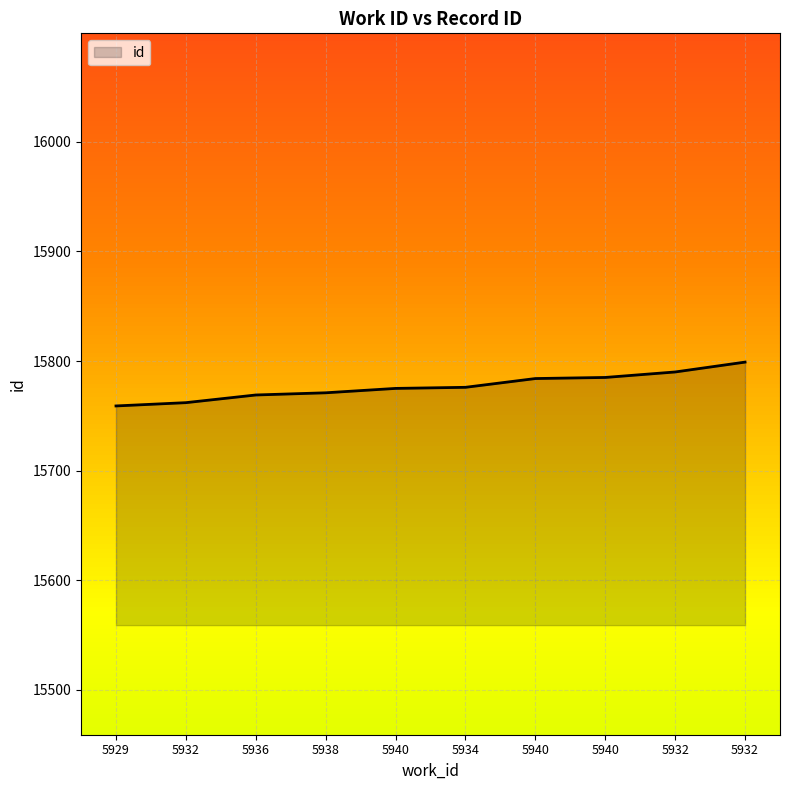

True or false: there are more than 0 points higher than both neighbors.

False